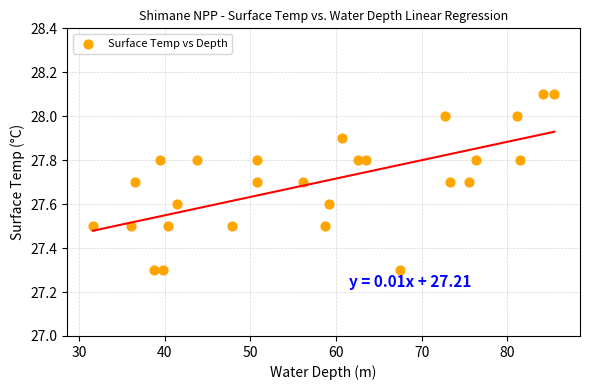

What is the range of Y values (max minus min)?

0.8